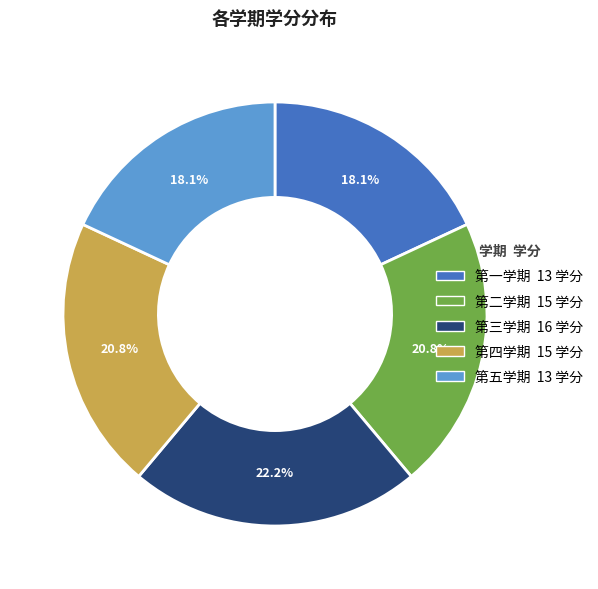

Between 第五学期 and 第三学期, which is larger?

第三学期